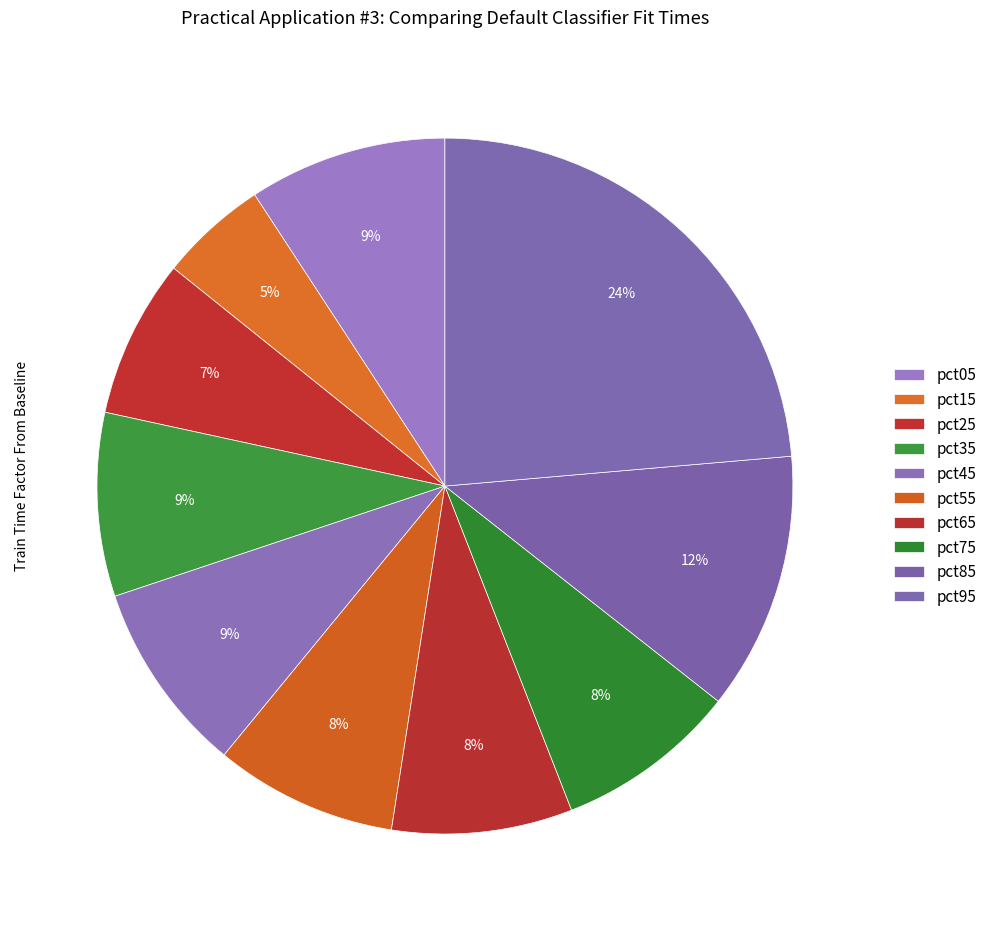

To the nearest percent, what is the average slice percentage?

10%